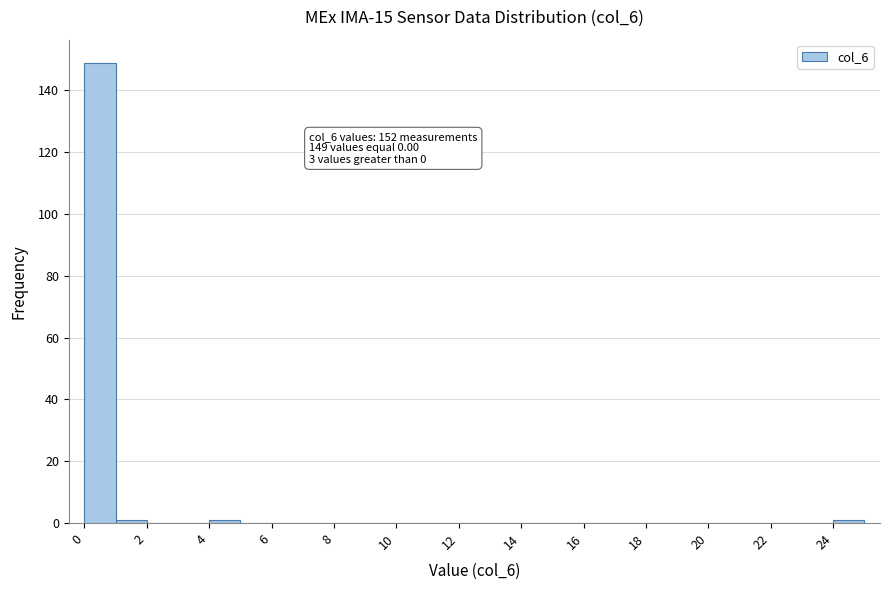

Over which range of the x-axis is the bar tallest?

0 to 1